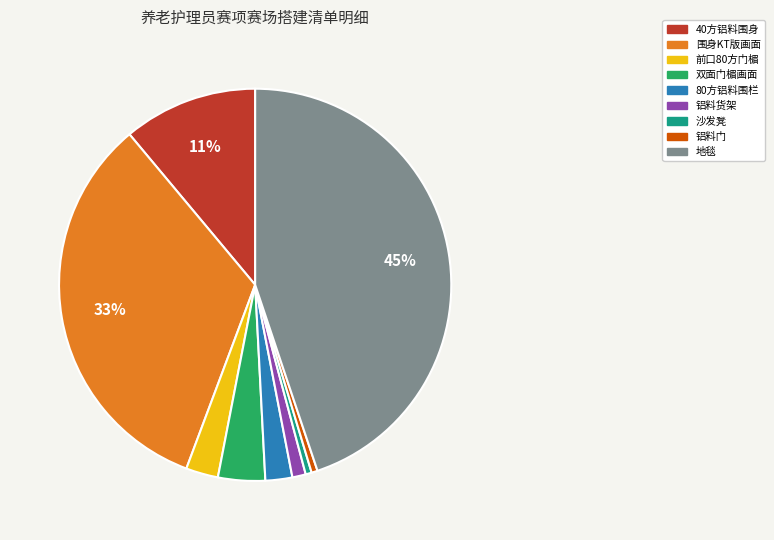

Which slice is the largest?

地毯